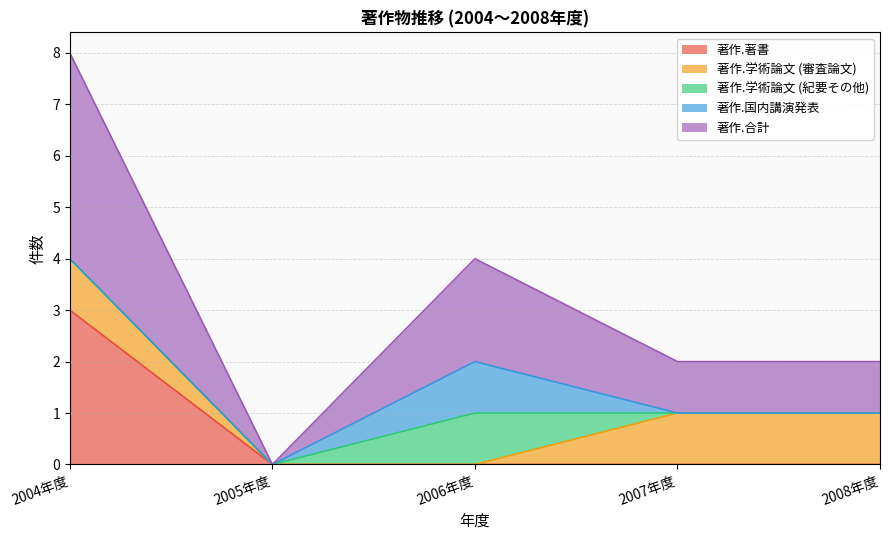

What is the label of the 5th point from the left?

2008年度